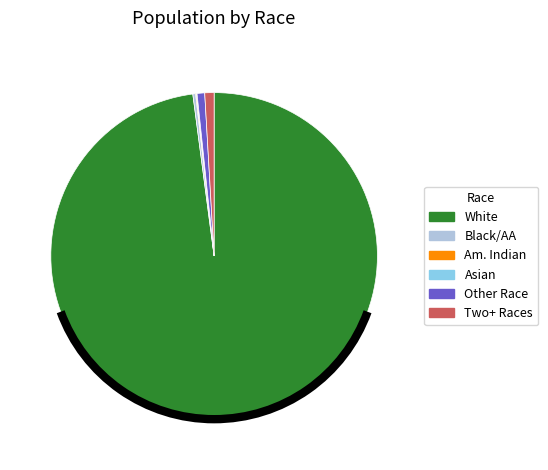

Which slice is the largest?

White